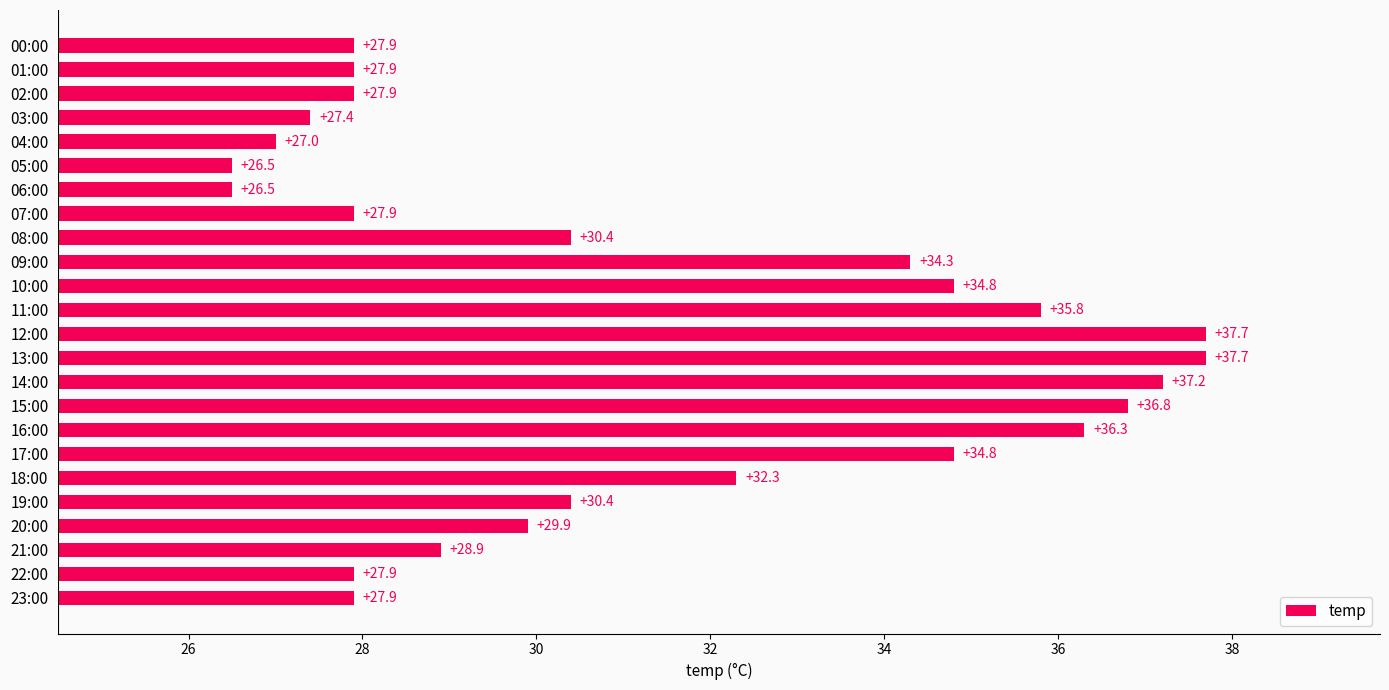

Between 10:00 and 14:00, which is larger?

14:00